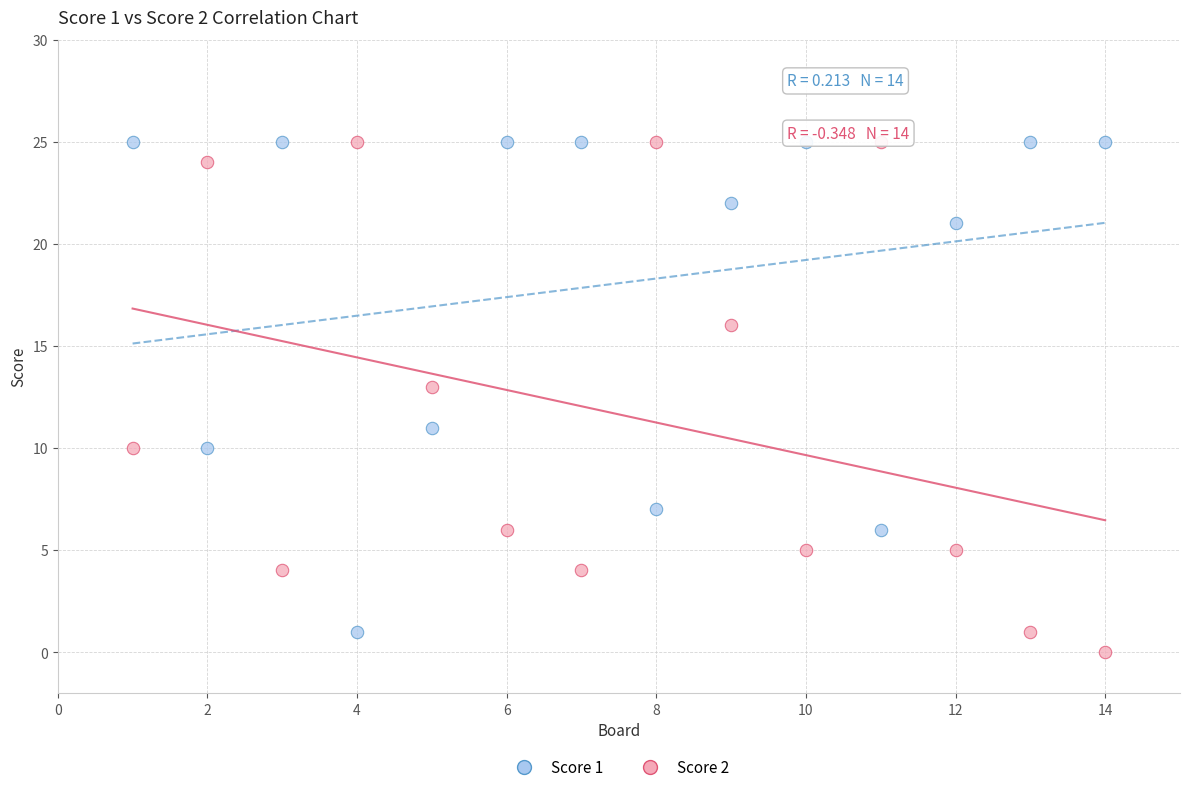

What are all the series names shown in the legend?

Score 1, Score 2